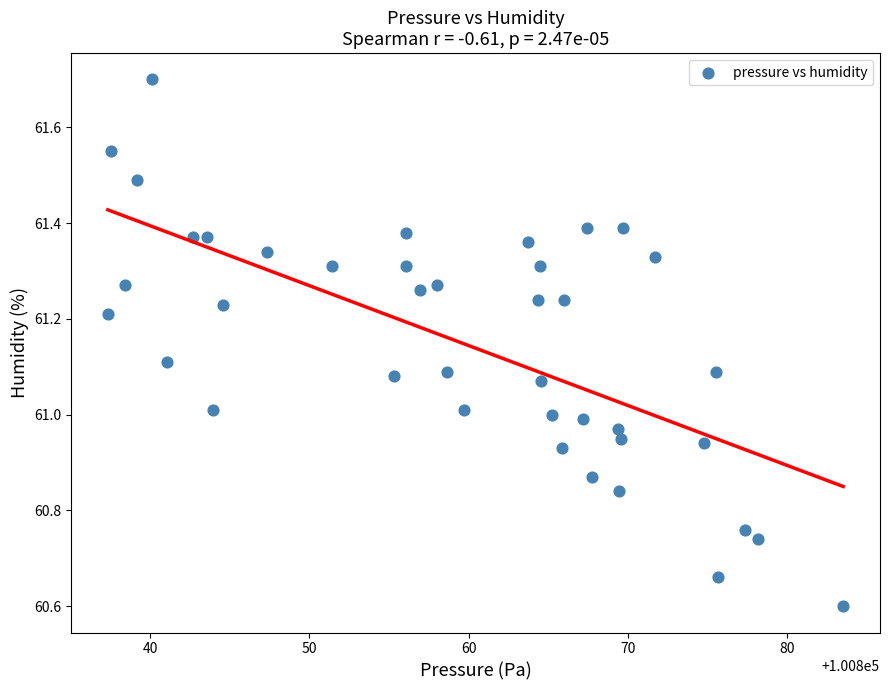

What is the range of Y values (max minus min)?

1.1